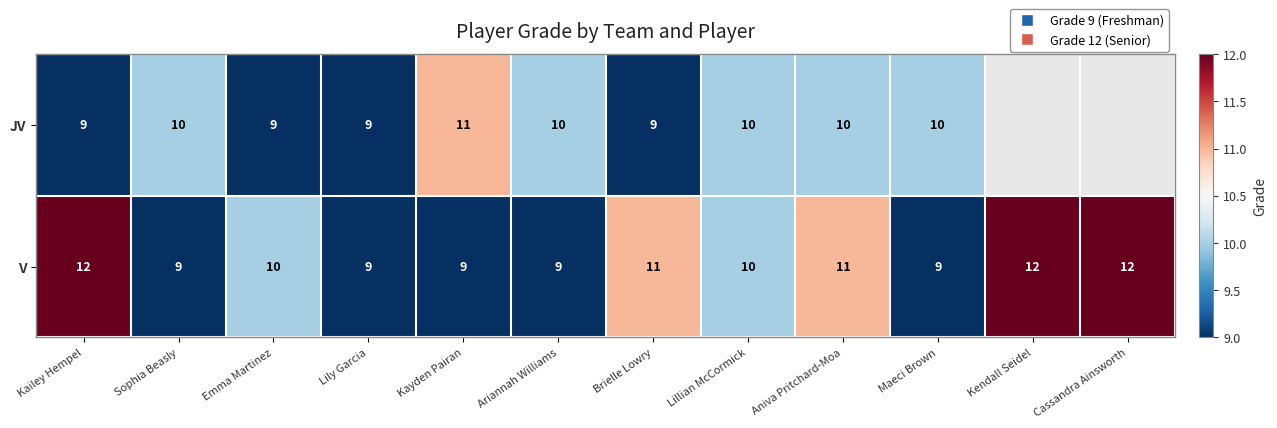

Is it true that V equals 9 at Sophia Beasly?

True